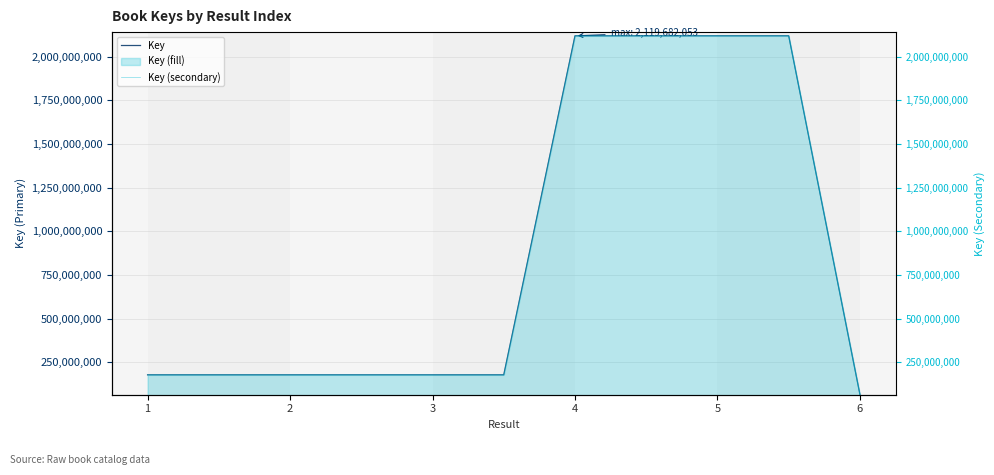

Does the chart have visible grid lines?

Yes